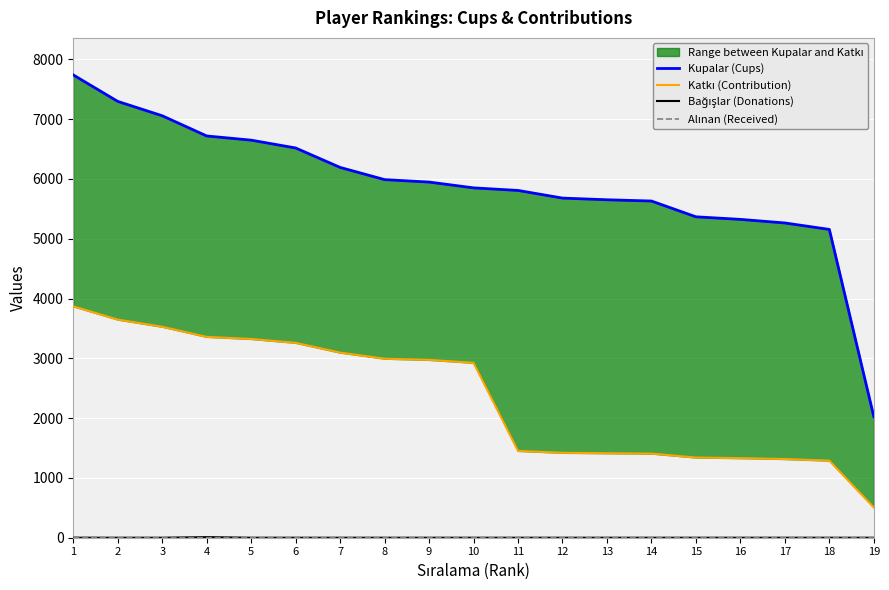

Count the number of data series in this chart.

4